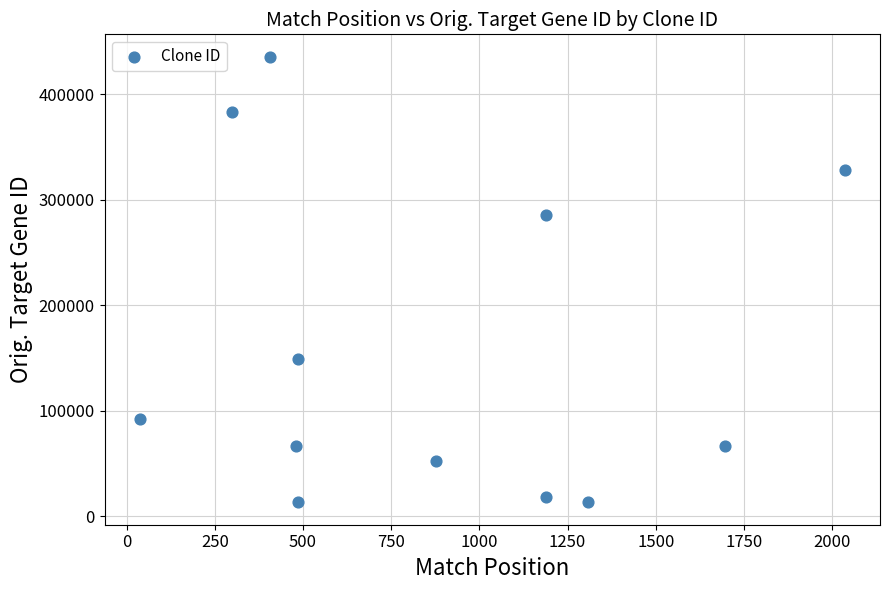

What is the range of X values (max minus min)?

1999